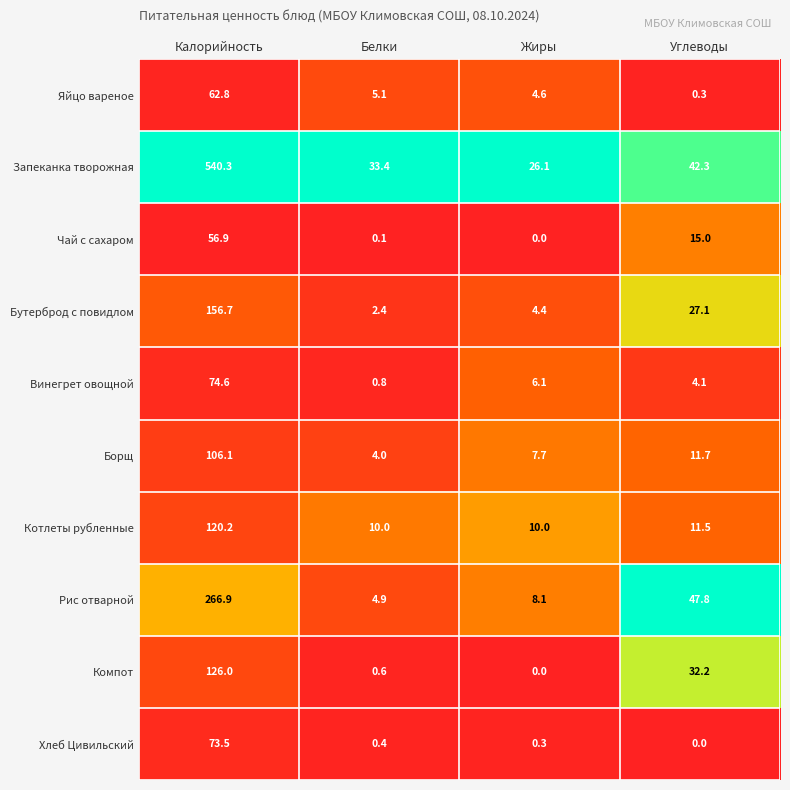

Is it true that Винегрет овощной equals 0.5 at Белки?

False